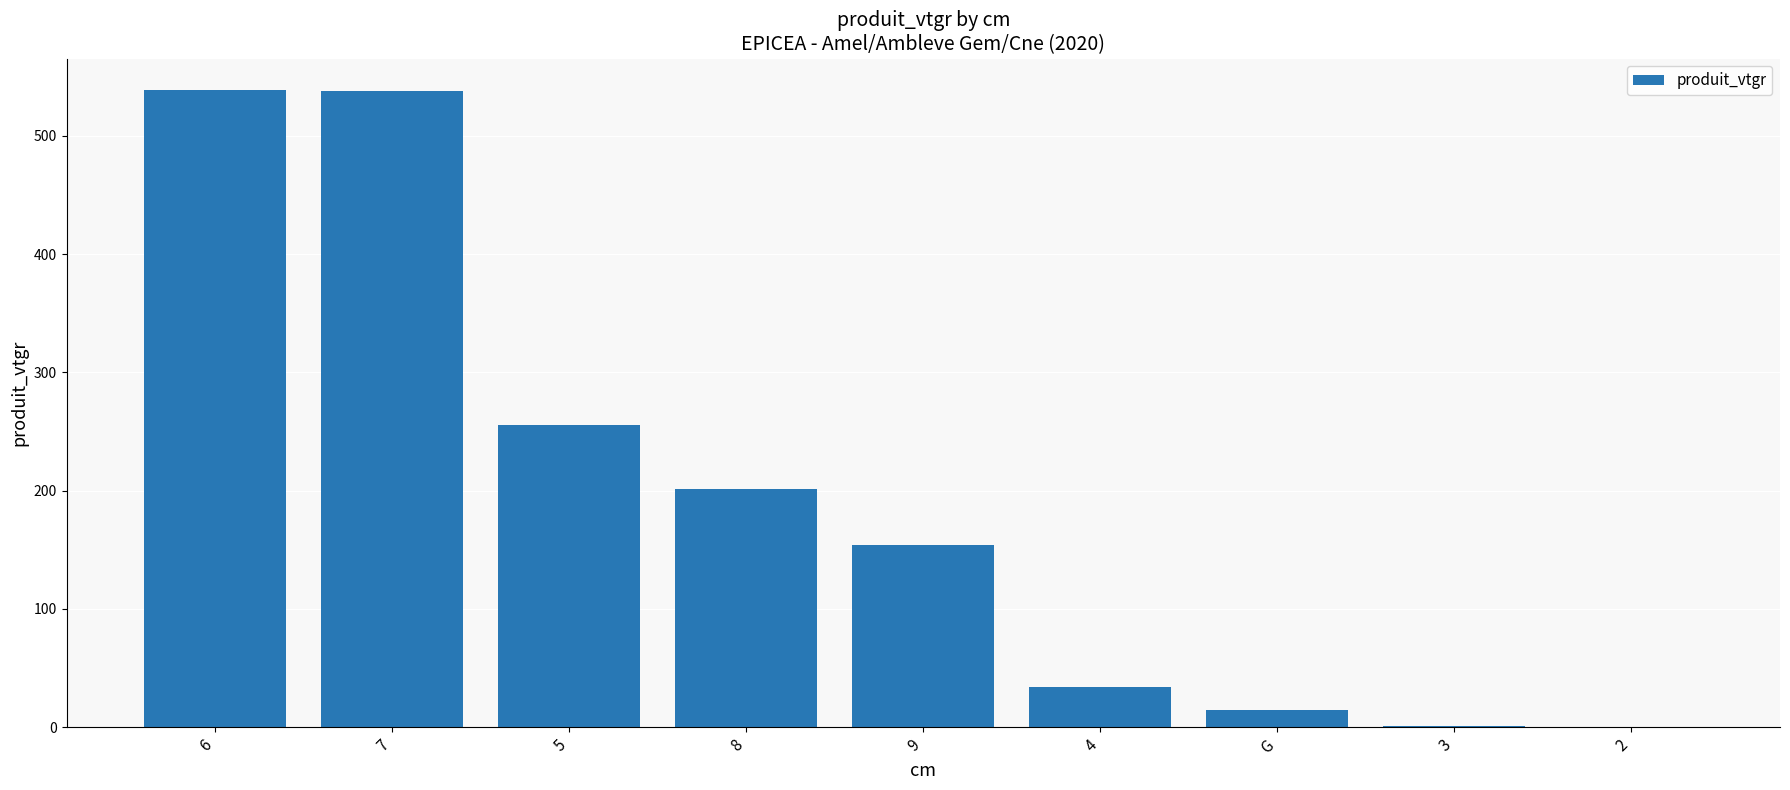

The value at 8 is 282.3. True or false?

False